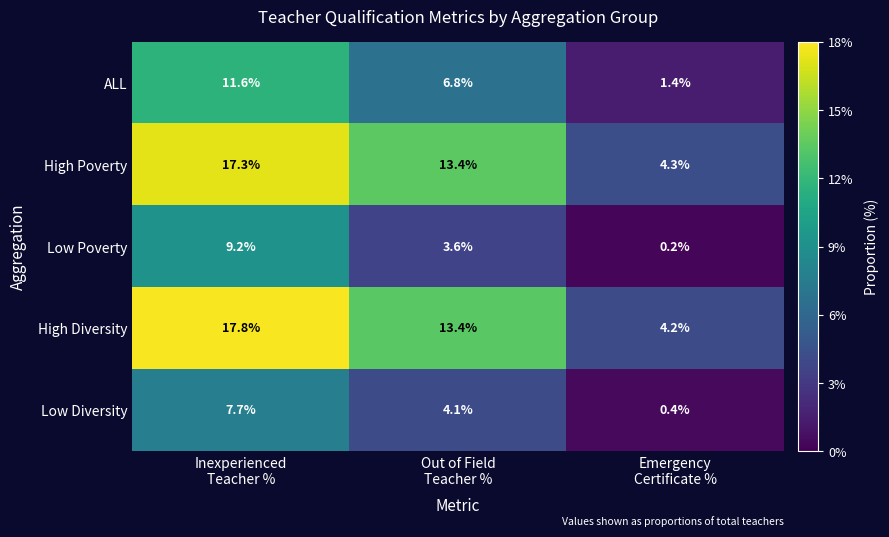

What is the sum of all ALL values?

19.8